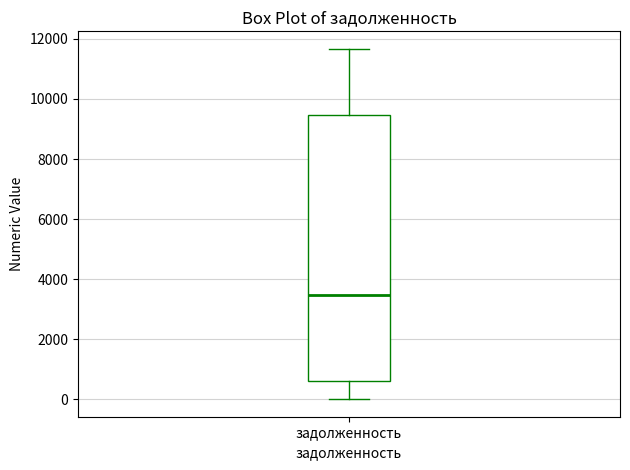

Where does the lower whisker of the box for задолженность end on the y-axis? The values are not printed on the chart, so give them approximately, as read against the axis.

0